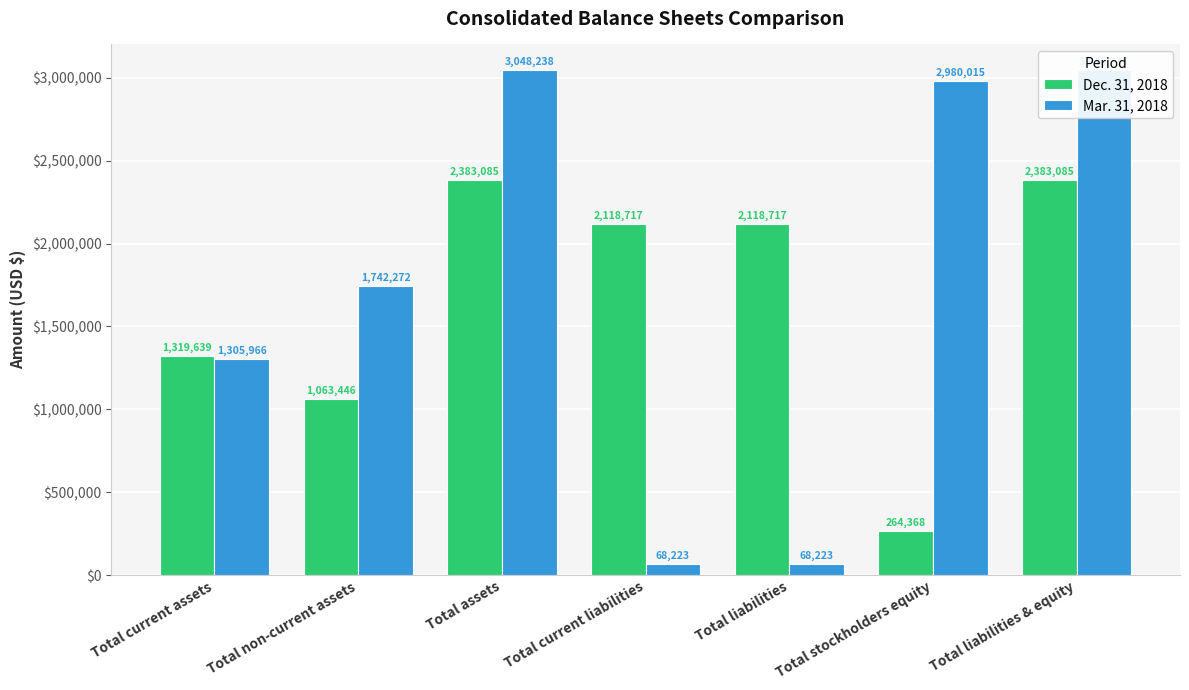

List the series in order of their overall mean, lowest first.

Dec. 31, 2018, Mar. 31, 2018